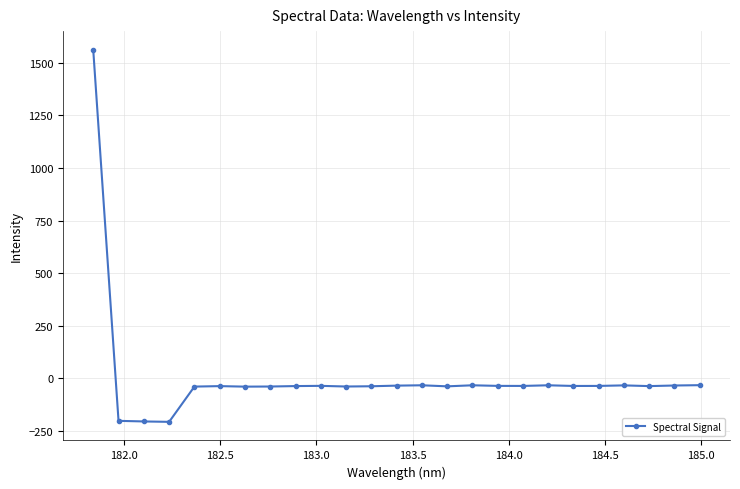

How many negative values are there?

24